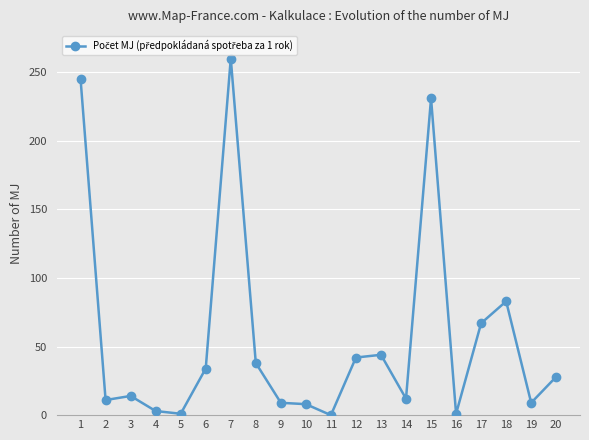

Is it true that the value at 5 is 1?

True